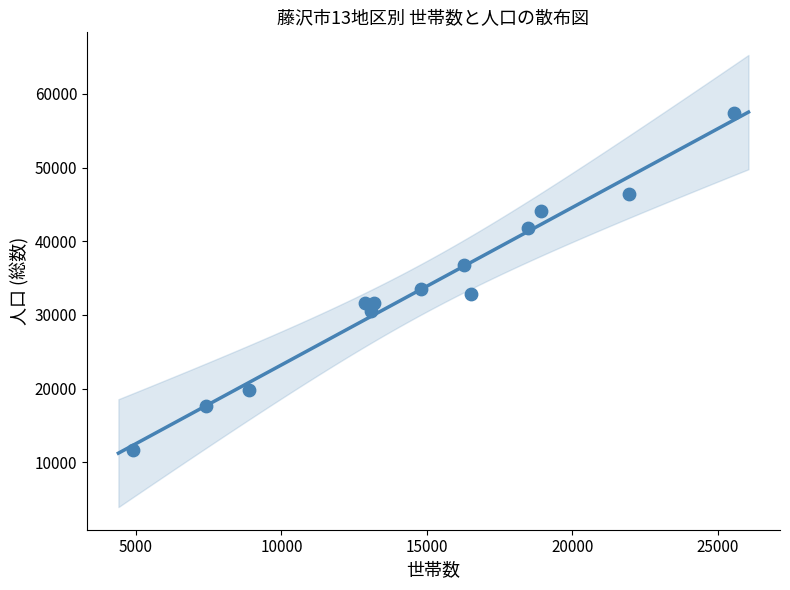

What is the range of Y values (max minus min)?

45730